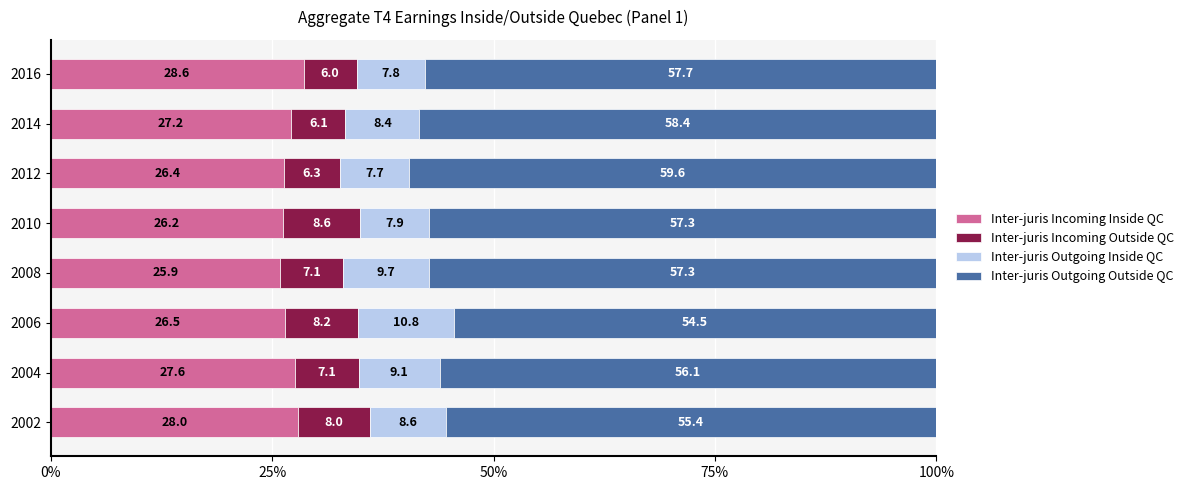

What is the total value across all series at 2002?

100.0